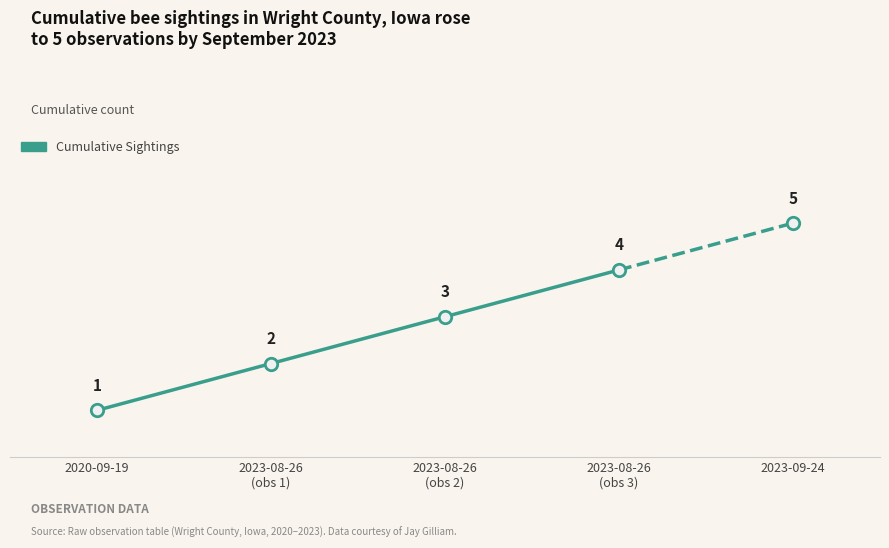

What is the ratio of the value at 2023-08-26
(obs 1) to the value at 2020-09-19?

2.0